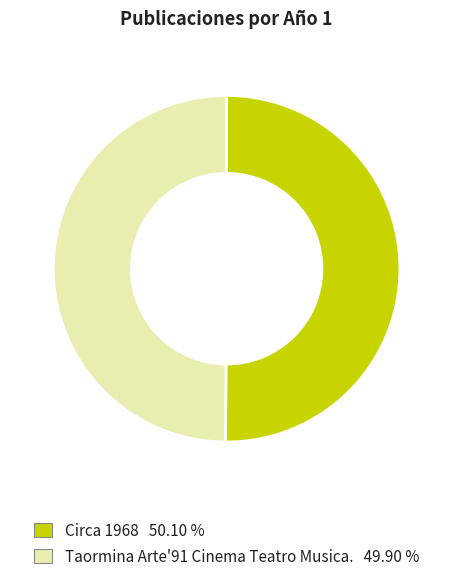

Approximately how many times larger is the value at Taormina Arte'91 Cinema Teatro Musica. compared to Circa 1968?

1.0